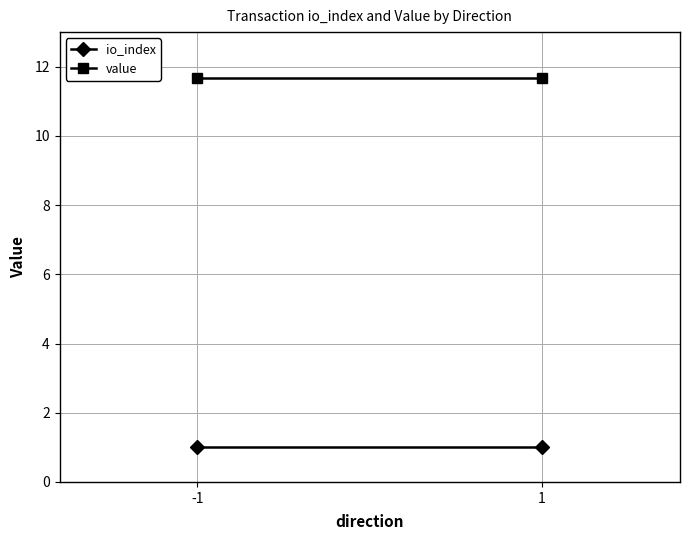

Reading left to right, list all the values displayed in this chart.

io_index: -1=1.0	1=1.0
value: -1=11.7	1=11.7